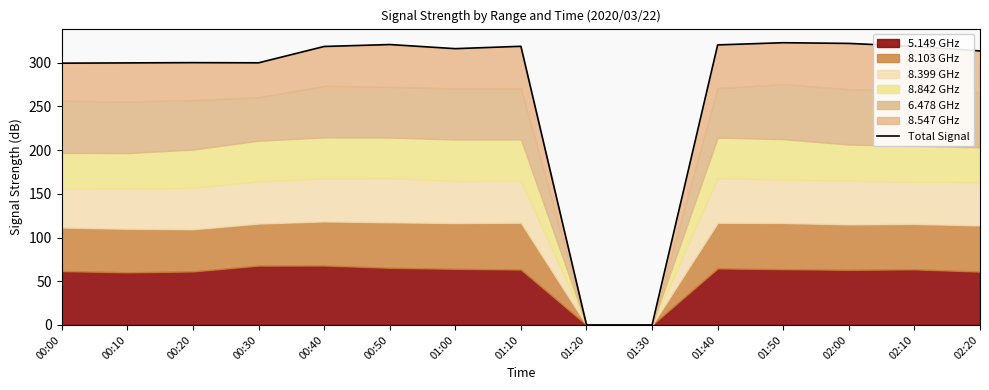

What is the sum of all values?

4071.2